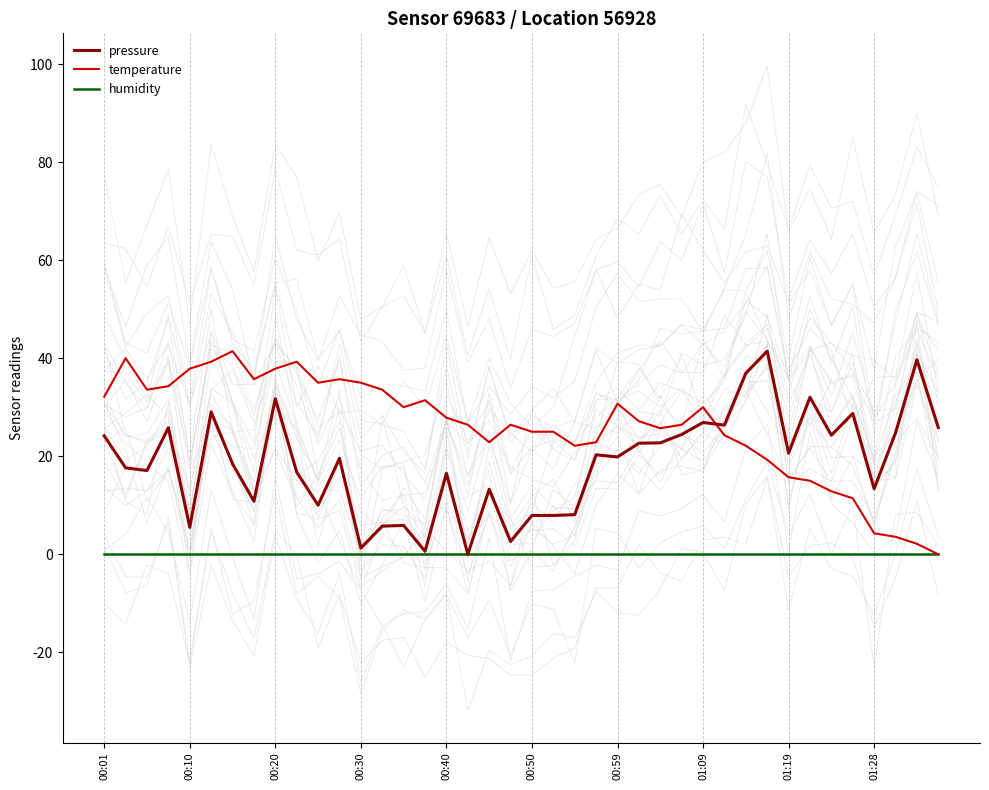

What is the maximum value for pressure?

41.5